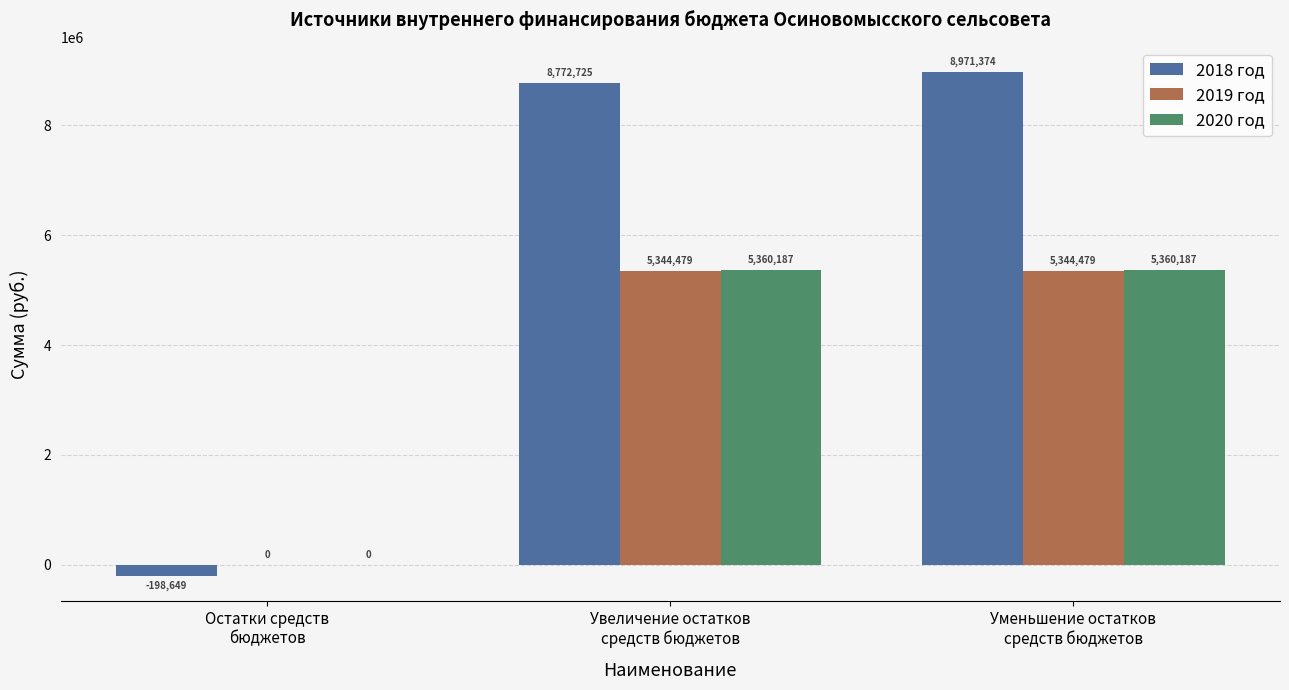

What is the maximum value shown in the chart?

8971373.8